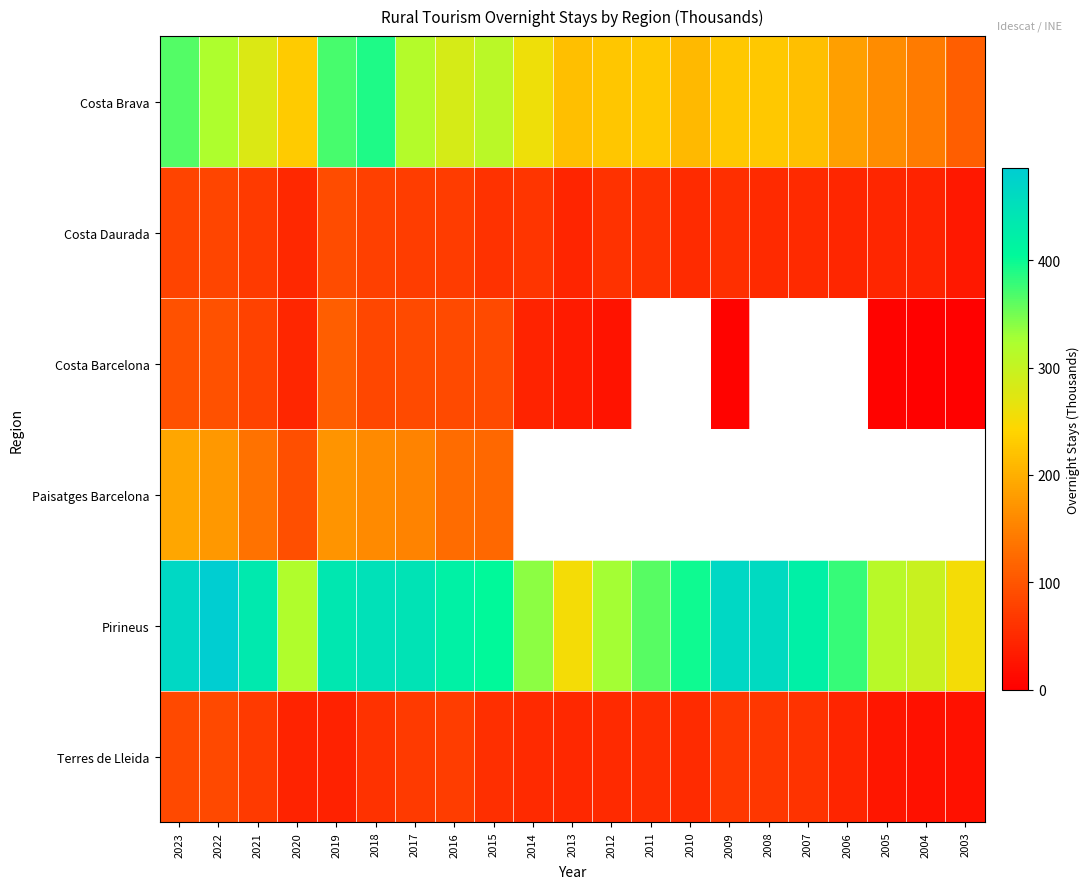

Which category has the lowest value in the Costa Brava series?

2003